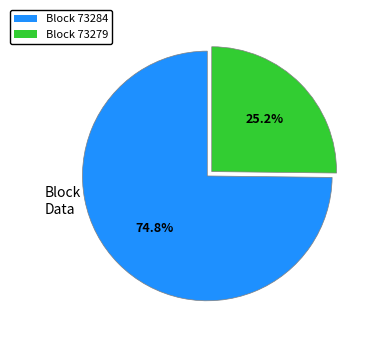

Does any single category account for the majority?

Yes